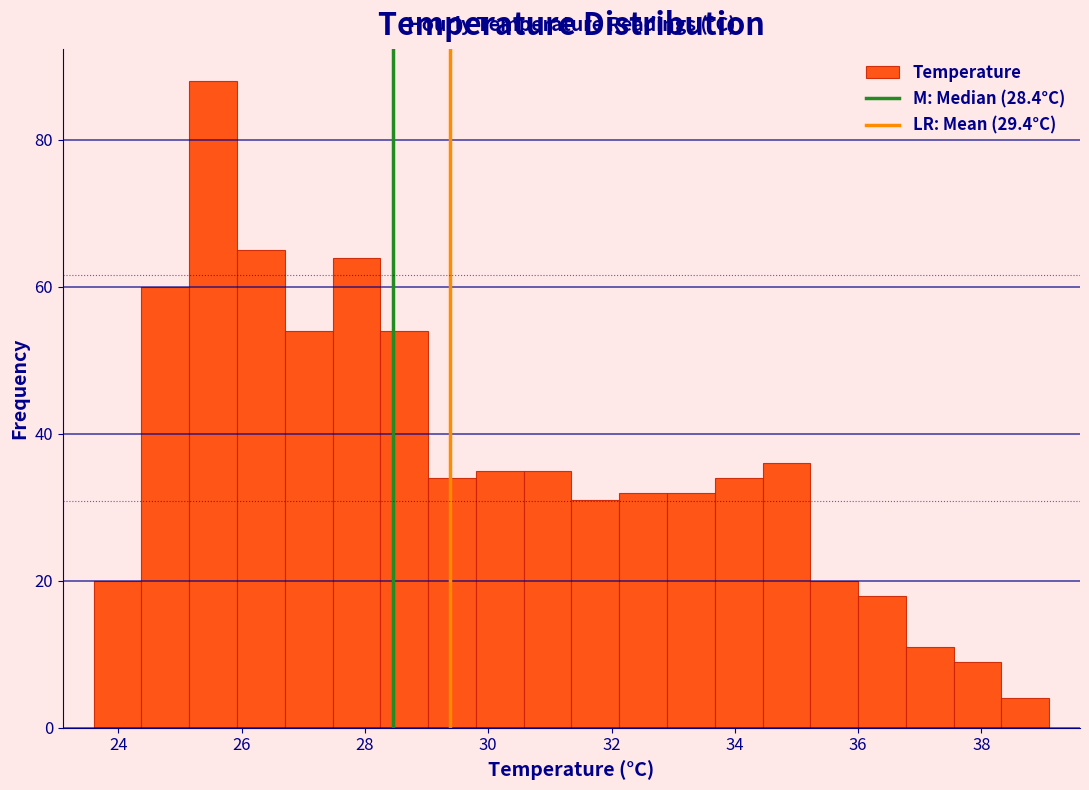

Around what value on the x-axis is the tallest bar? Give the approximate position of its centre, as read against the axis.

25.6